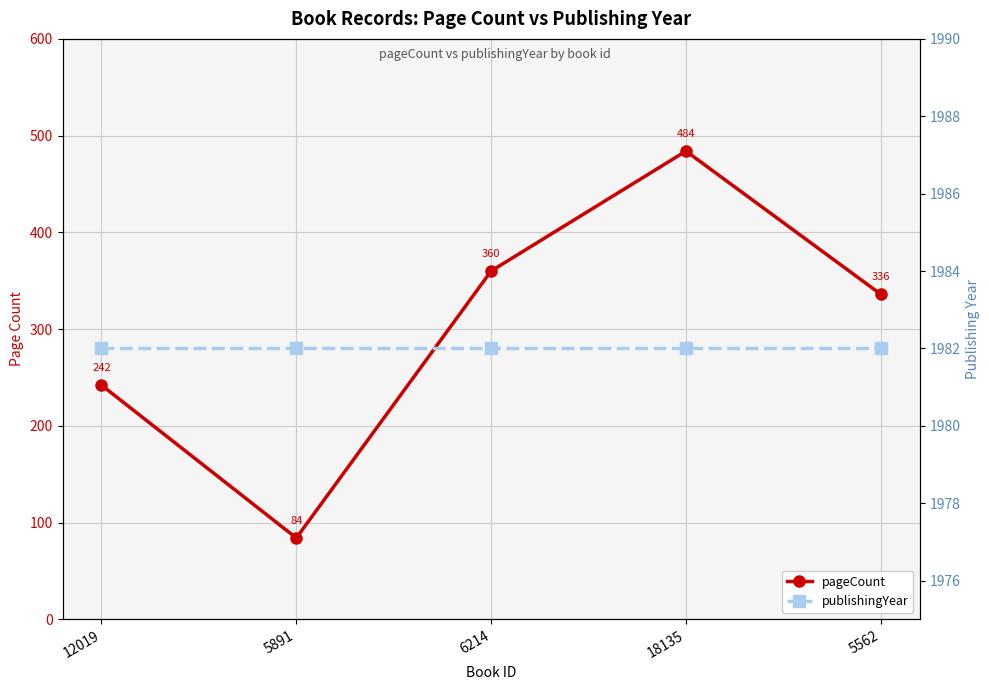

Is this an area chart (filled region under the line)?

No